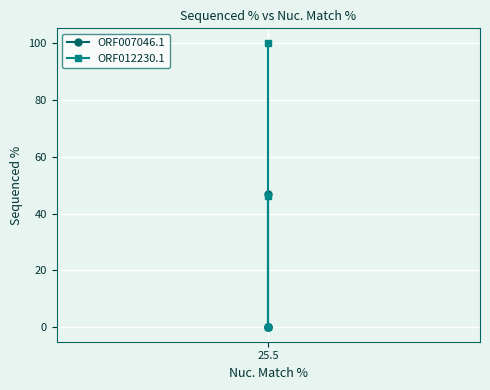

Which series has the widest spread of values?

ORF012230.1